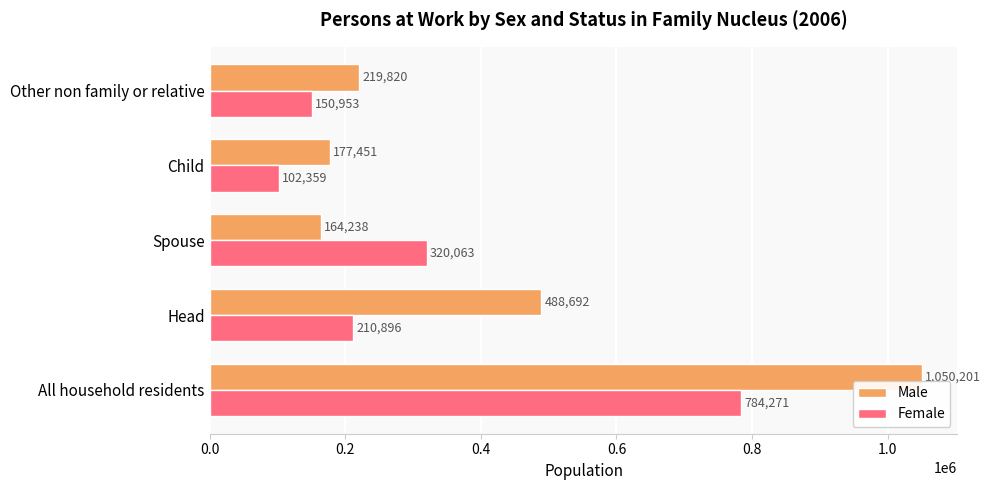

Which series has the largest total across all categories?

Male